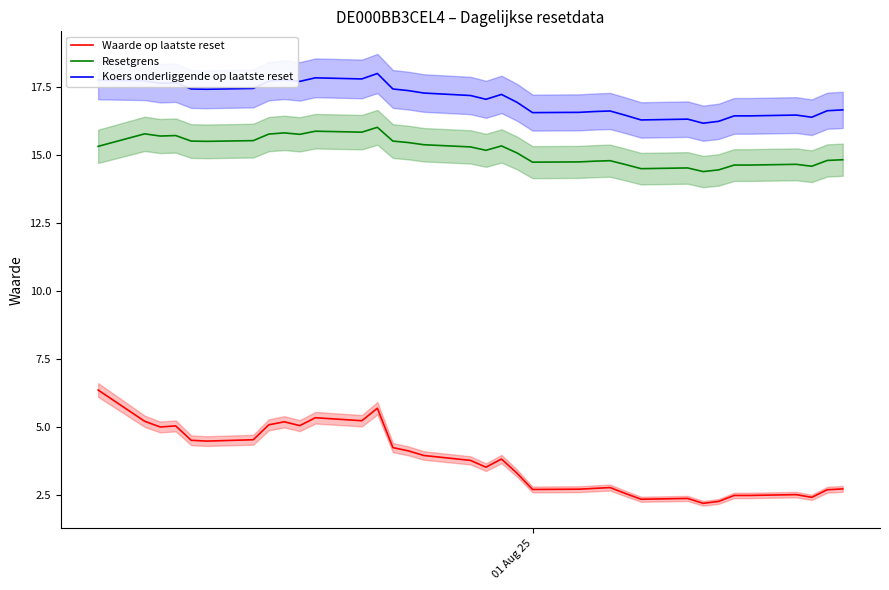

What is the lowest value of the Waarde op laatste reset series?

2.2